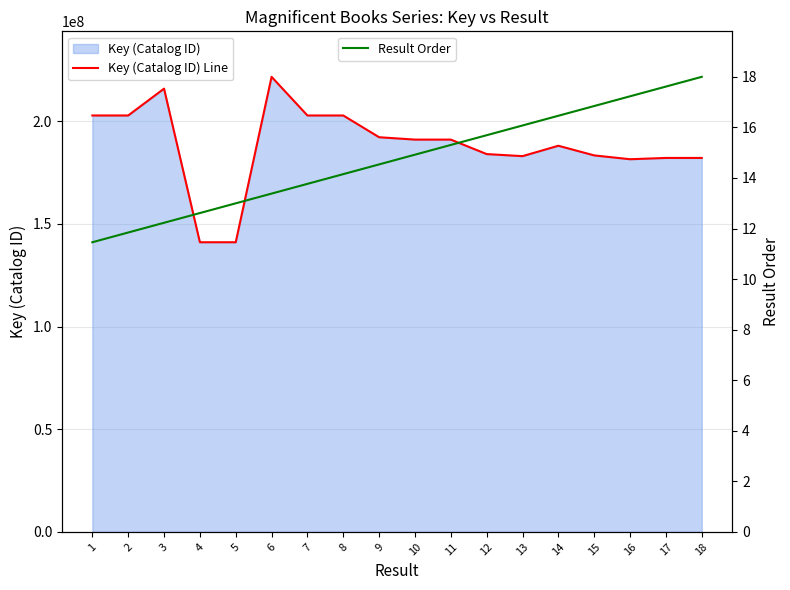

At which category does Key (Catalog ID) Line reach its first local peak?

3